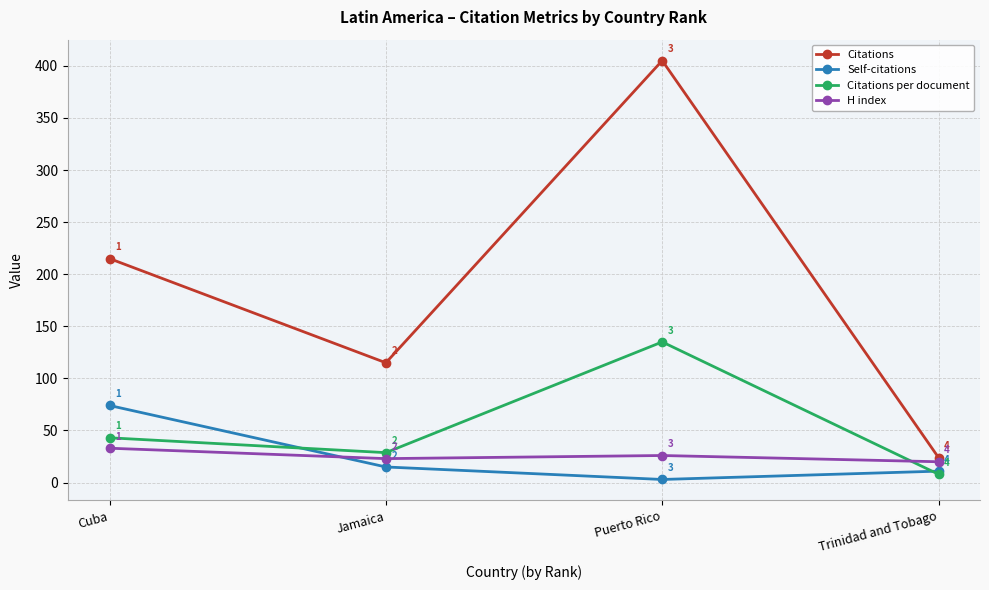

What are all the series names shown in the legend?

Citations, Self-citations, Citations per document, H index